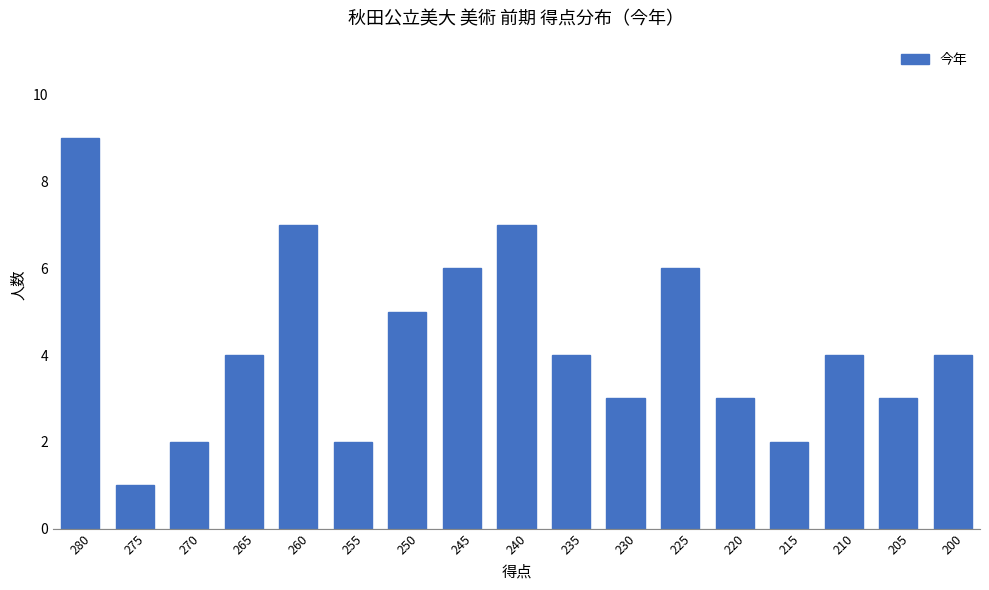

What is the smallest value displayed?

1